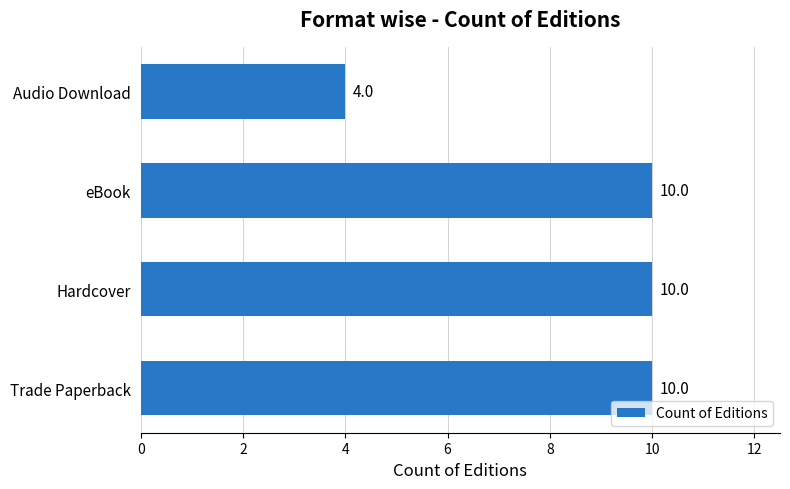

What is the difference between the maximum and minimum values?

6